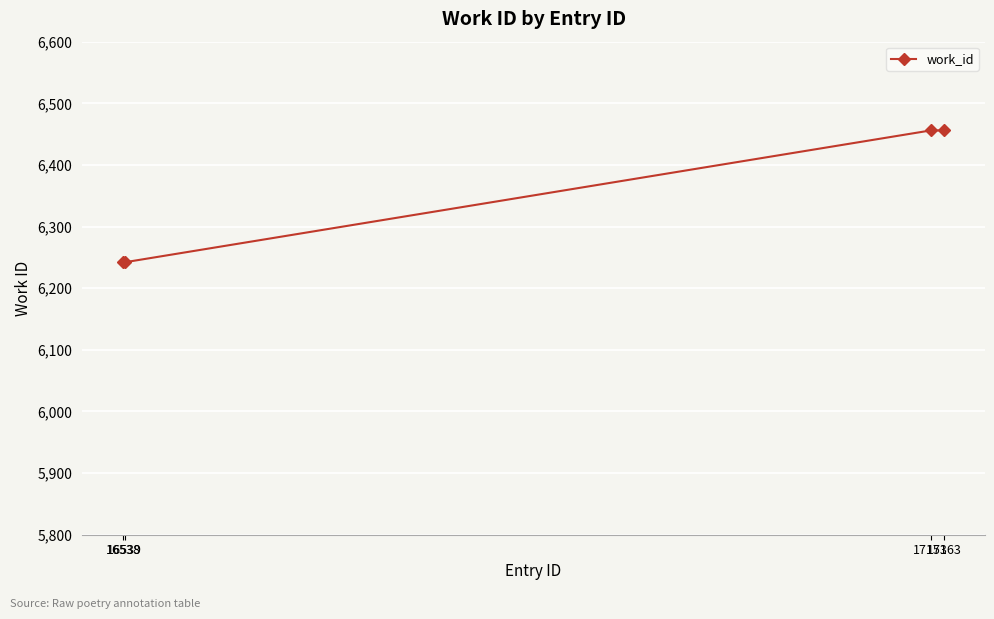

What is the average value?

6349